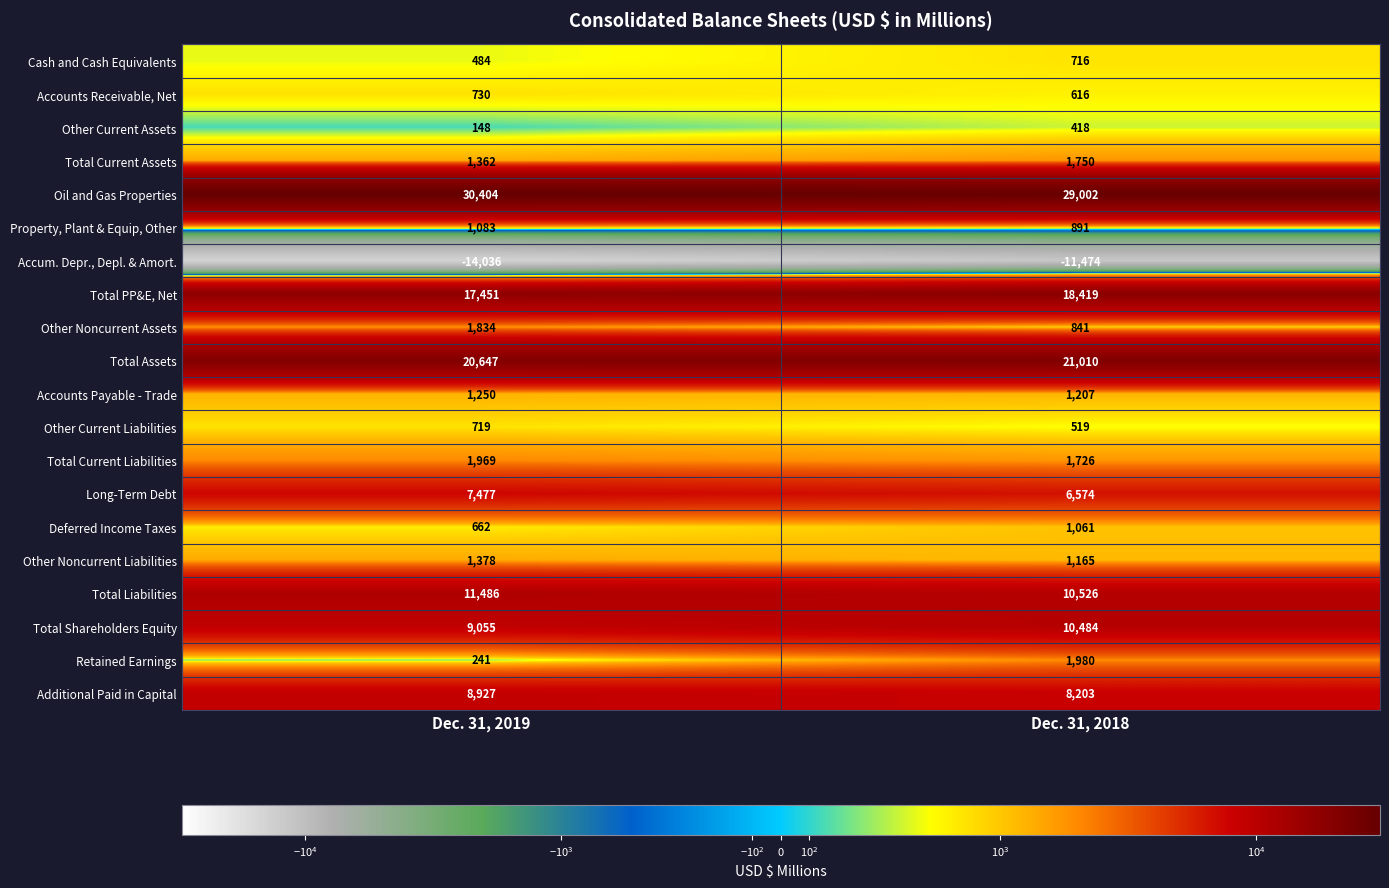

The Property, Plant & Equip, Other series shows 1083 at Dec. 31, 2019. True or false?

True